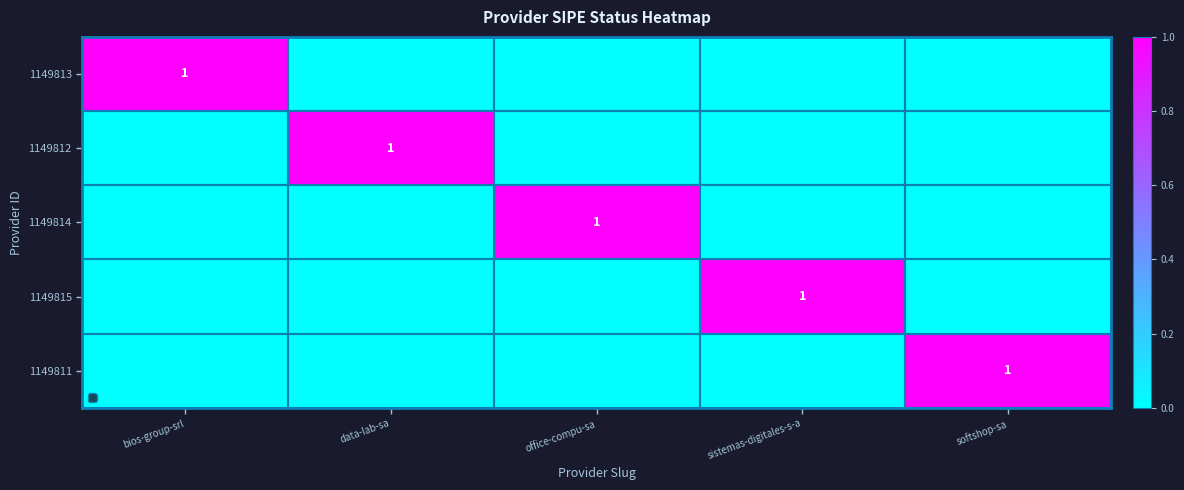

The 1149811 series shows 0 at softshop-sa. True or false?

False